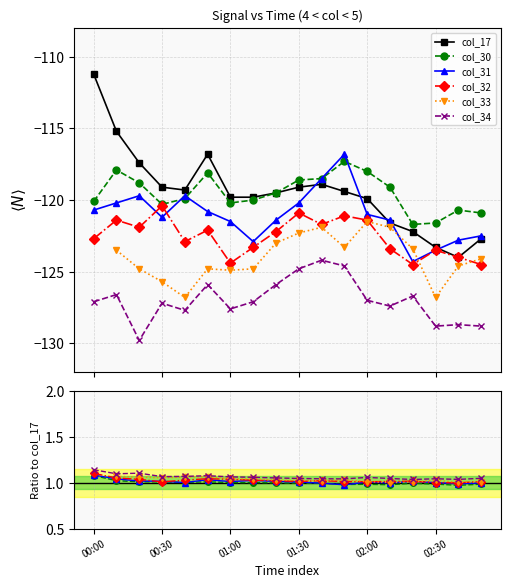

Where is col_32 nearest to the value 1?

16